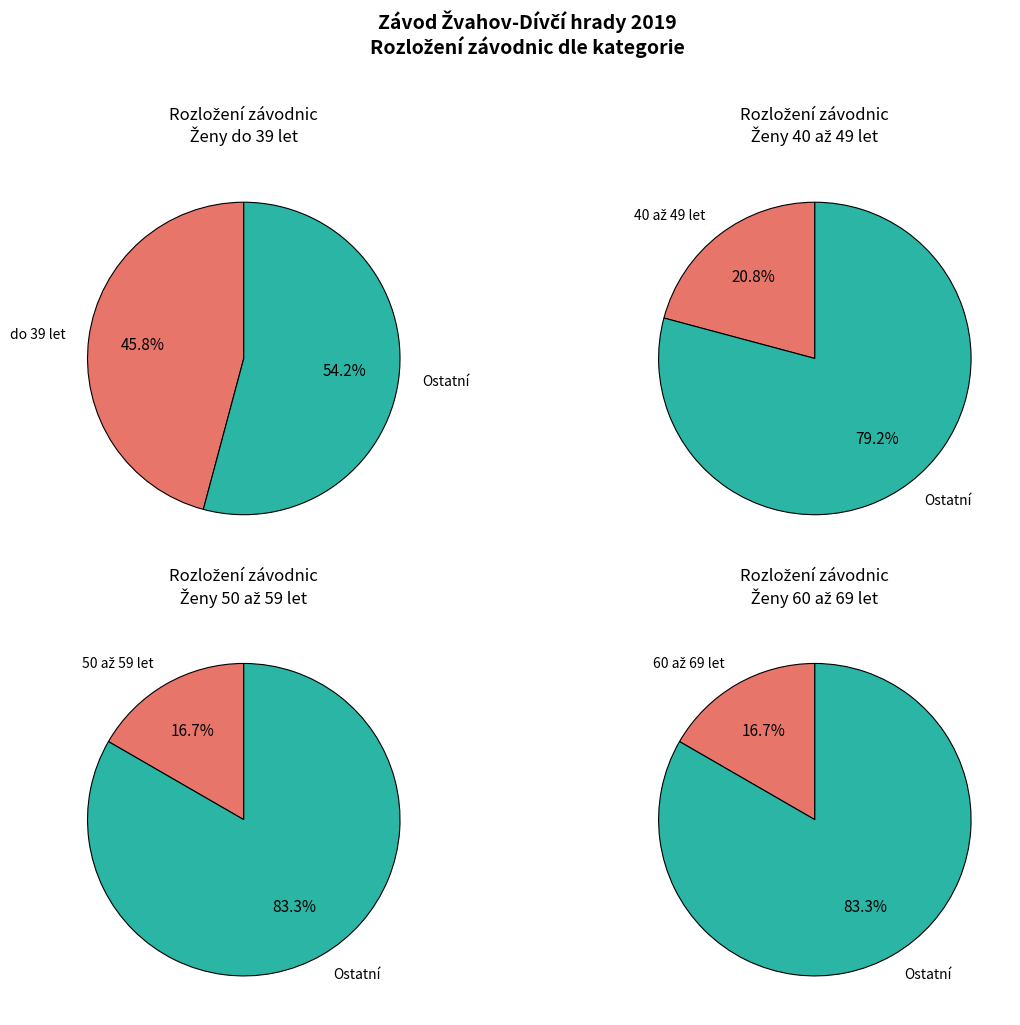

Which slice is the smallest?

Ženy 50 až 59 let